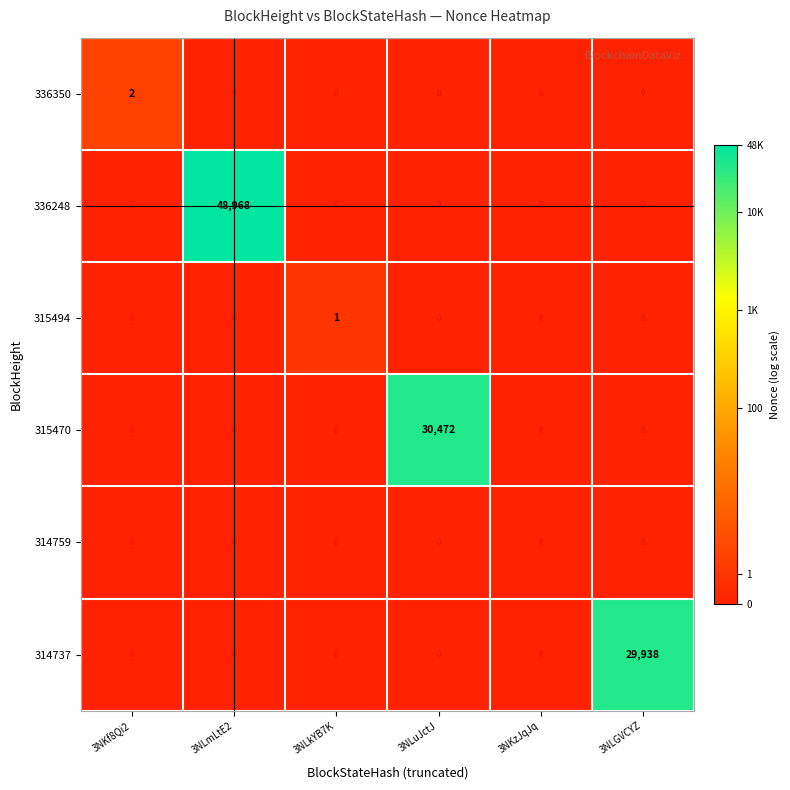

The 336350 series shows 0 at 3NLmLtE2. True or false?

True